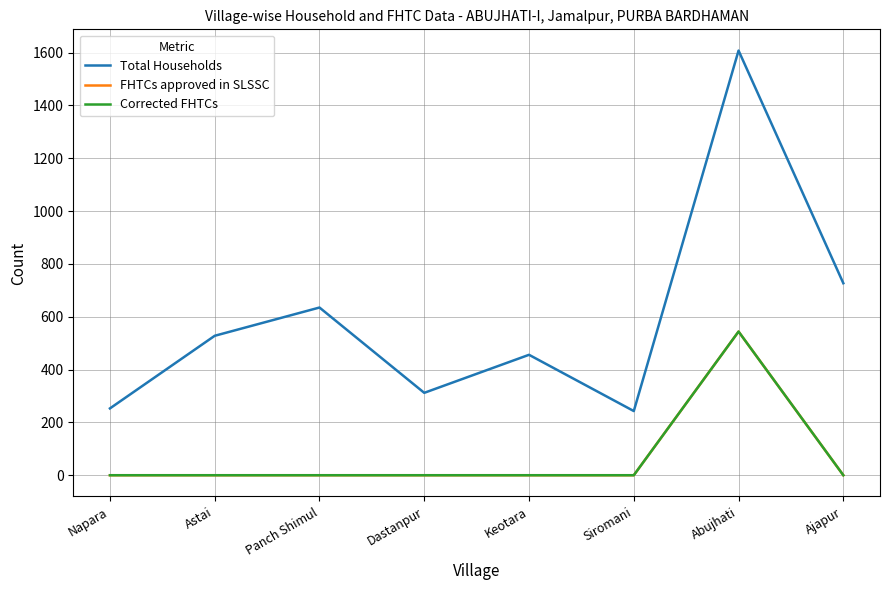

Is this an area chart (filled region under the line)?

No